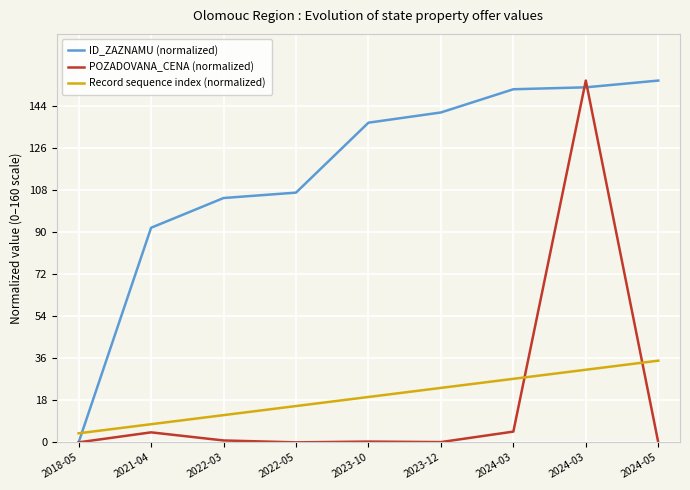

Reading left to right, transcribe all the data shown in this chart.

ID_ZAZNAMU (normalized): 2018-05=0.0	2021-04=91.9	2022-03=104.7	2022-05=107.0	2023-10=137.0	2023-12=141.3	2024-03=151.3	2024-03=152.1	2024-05=155.0
POZADOVANA_CENA (normalized): 2018-05=0.0	2021-04=4.3	2022-03=0.8	2022-05=0.0	2023-10=0.3	2023-12=0.1	2024-03=4.6	2024-03=155.0	2024-05=0.0
Record sequence index (normalized): 2018-05=3.9	2021-04=7.8	2022-03=11.7	2022-05=15.6	2023-10=19.4	2023-12=23.3	2024-03=27.2	2024-03=31.1	2024-05=35.0